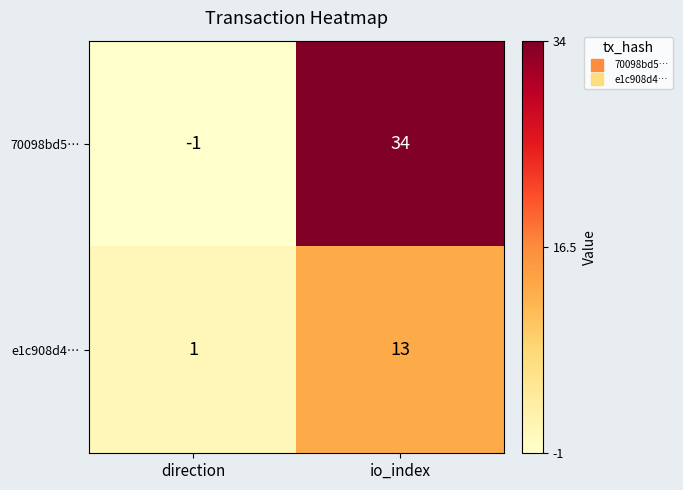

At io_index, list the series in order from smallest to largest.

e1c908d4…, 70098bd5…